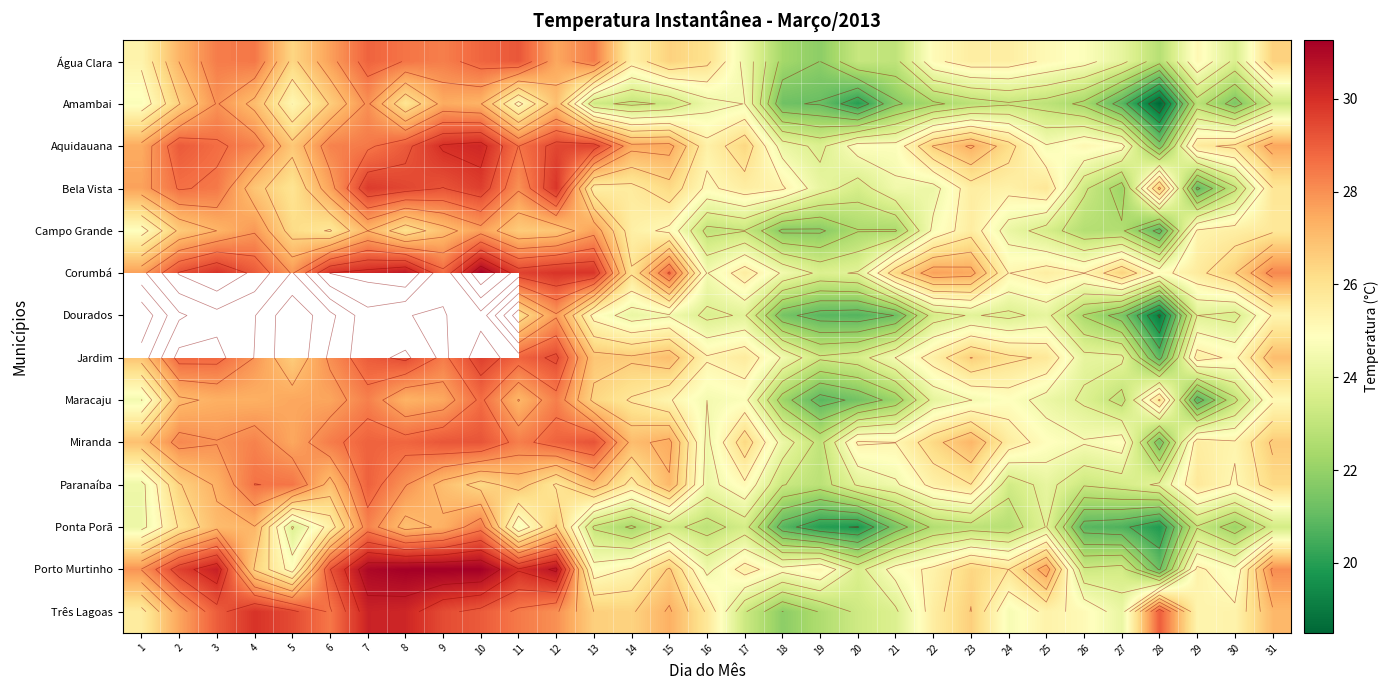

Is it true that Dourados equals 28.9 at 21?

False